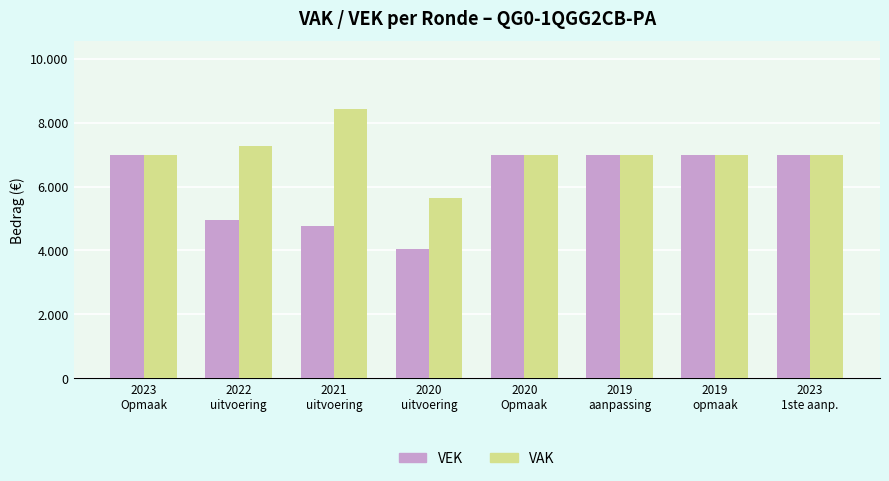

Are the bars horizontal?

No